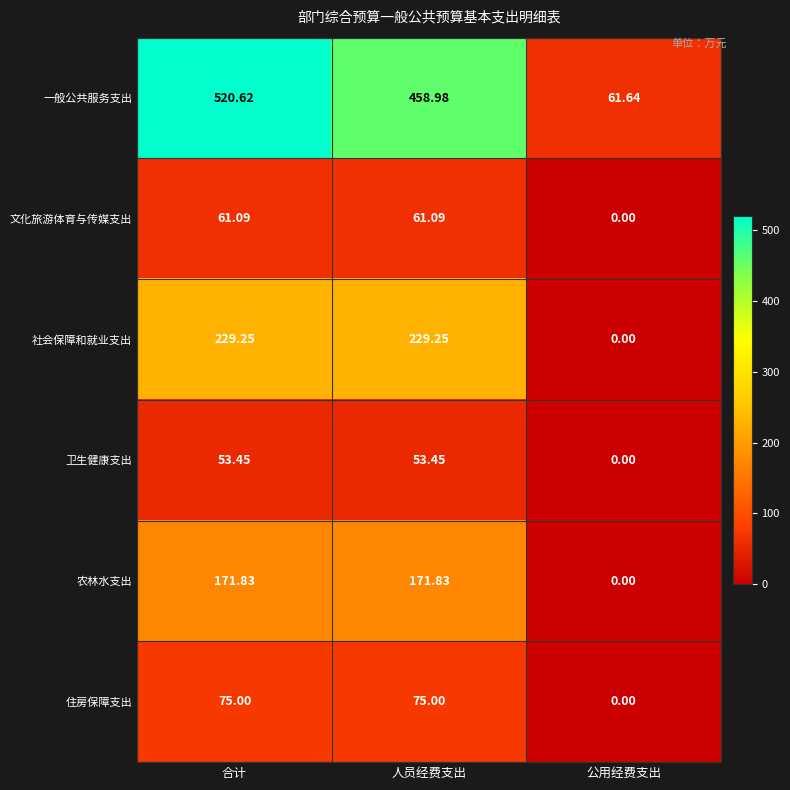

What is the total value across all series at 人员经费支出?

1049.6